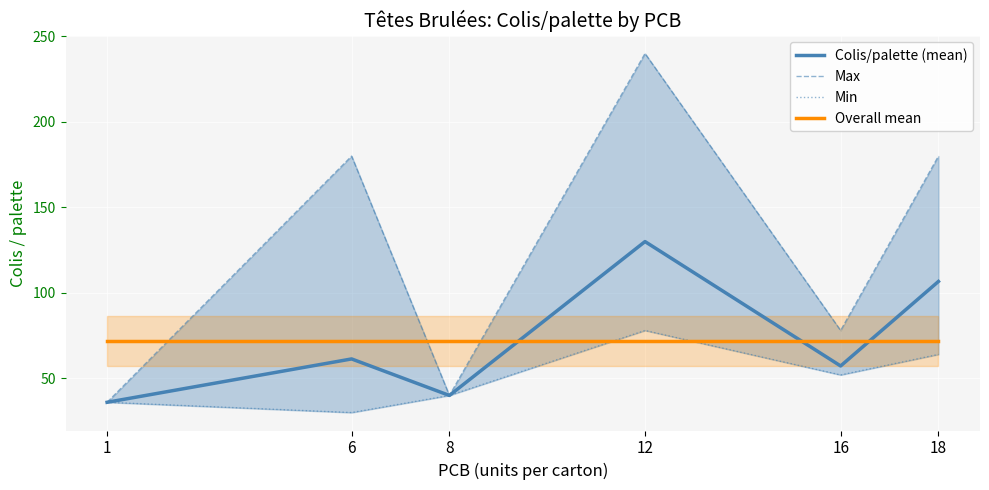

What are all the series names shown in the legend?

Colis/palette (mean), Max, Min, Overall mean